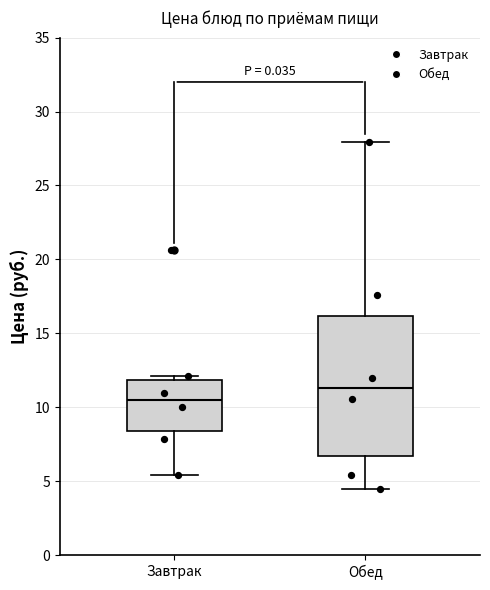

Where is the upper edge of the box for Обед on the y-axis? The values are not printed on the chart, so give them approximately, as read against the axis.

16.0